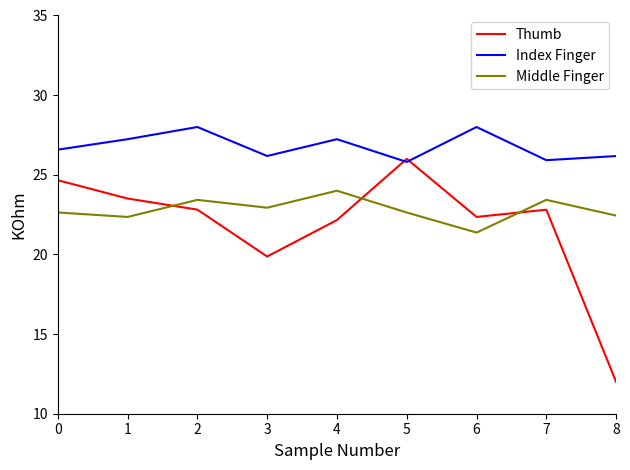

Which series has the widest spread of values?

Thumb